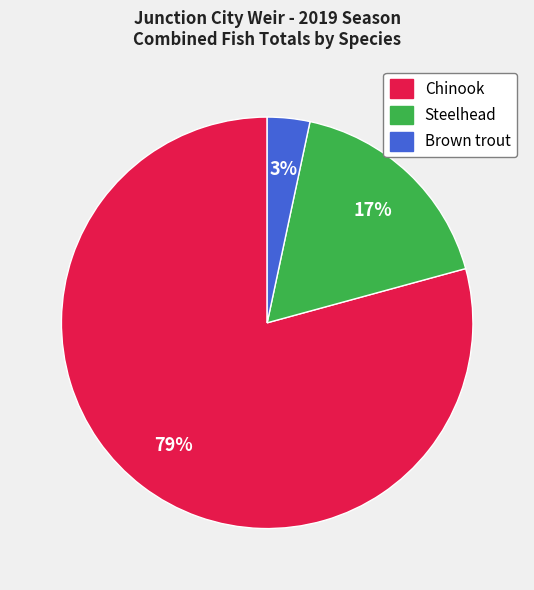

To the nearest percent, what is the average slice percentage?

33%